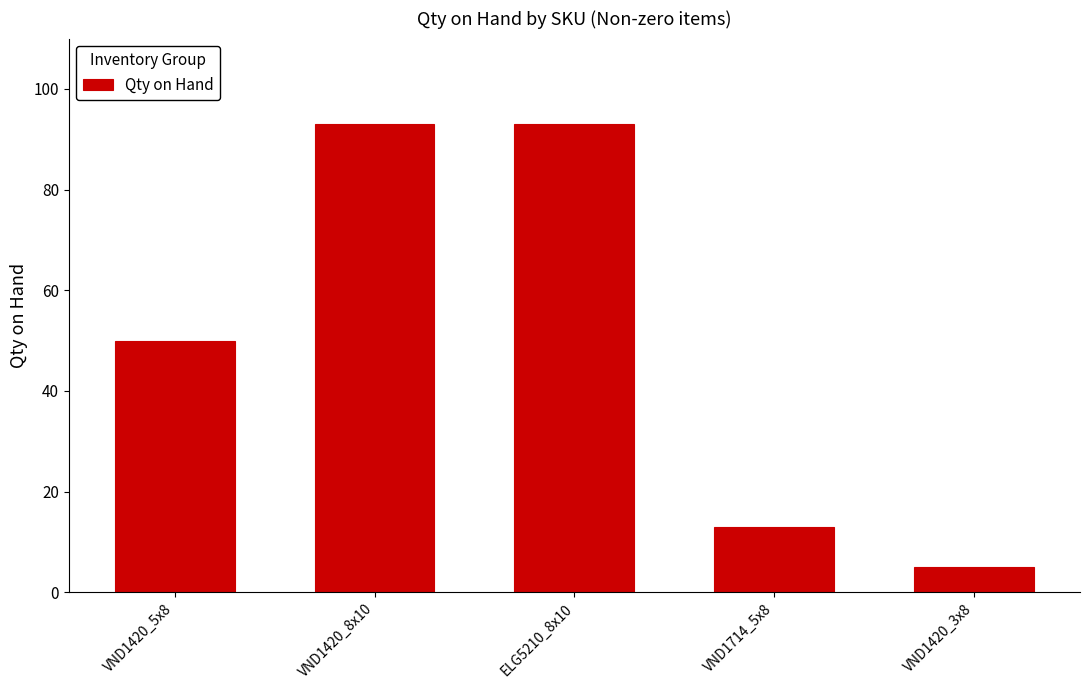

What is the ratio of the value at VND1420_8x10 to the value at VND1714_5x8?

7.2